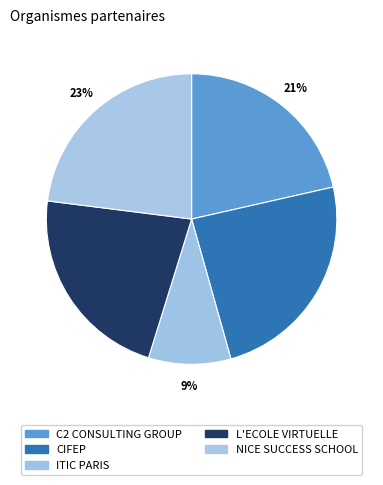

How many slices are in this pie chart?

5